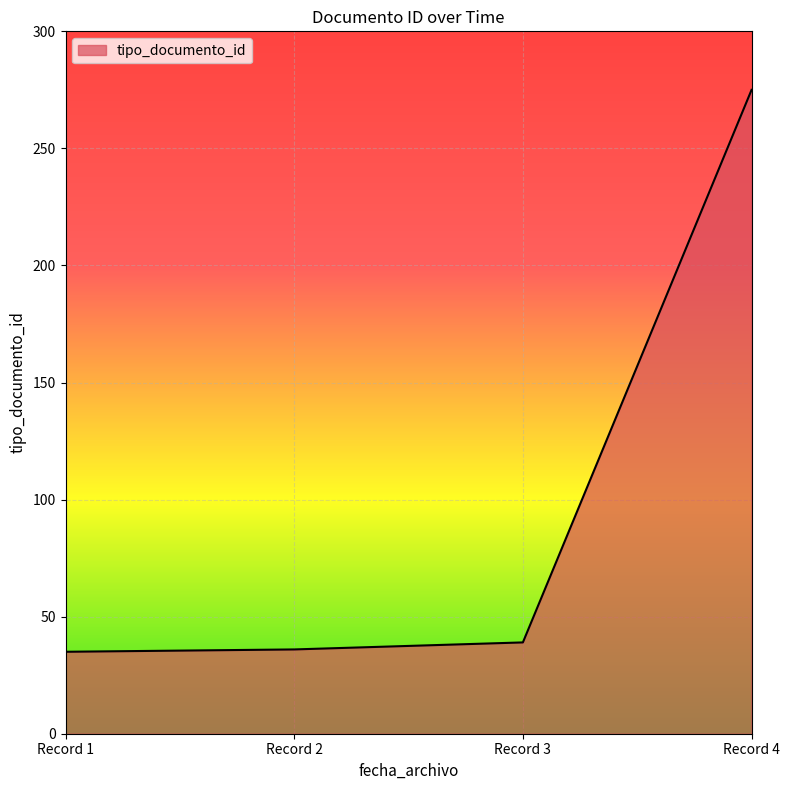

True or false: the data has more than 2 interior local peaks.

False